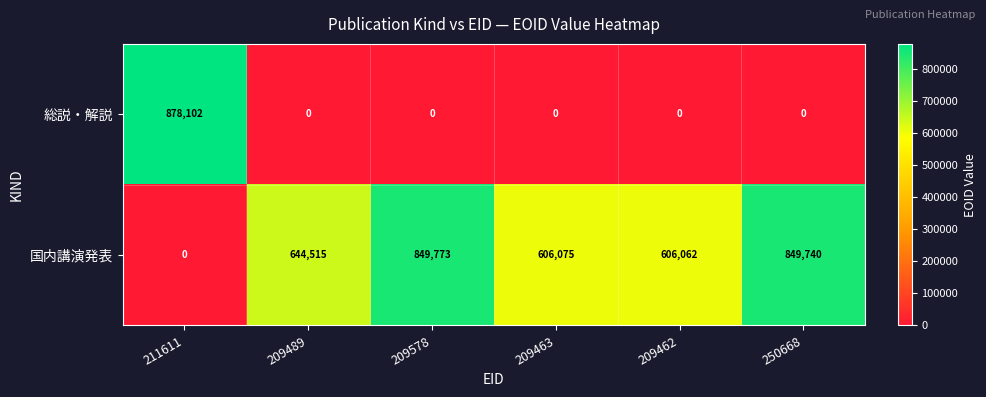

Which series has the largest total across all categories?

国内講演発表